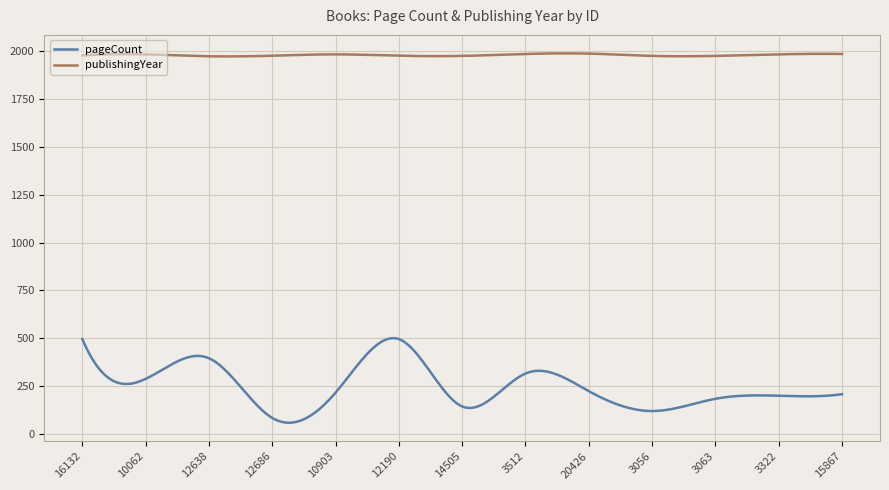

What is the maximum value shown in the chart?

1989.3